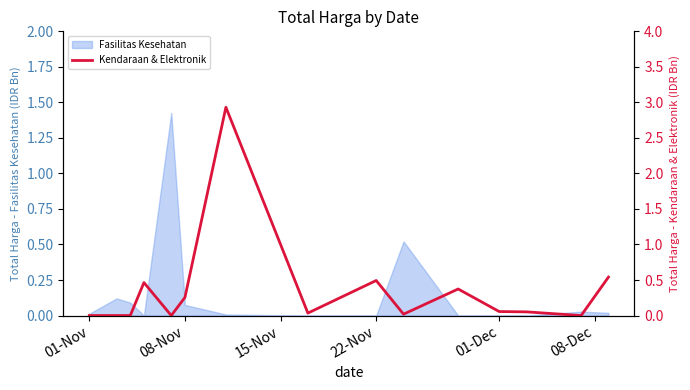

Is it true that Fasilitas Kesehatan equals -0.8 at 22-Nov?

False